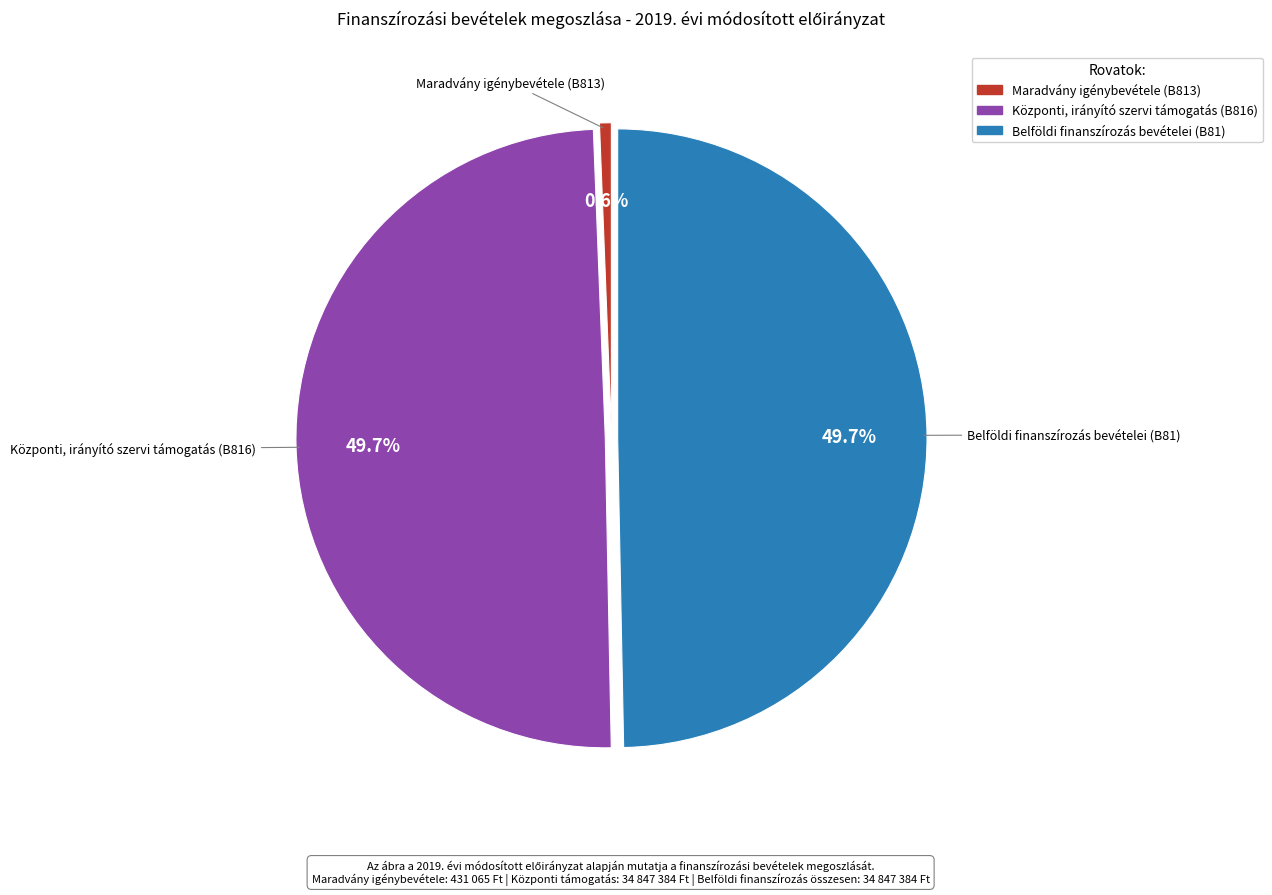

Between Belföldi finanszírozás bevételei (B81) and Maradvány igénybevétele (B813), which is larger?

Belföldi finanszírozás bevételei (B81)